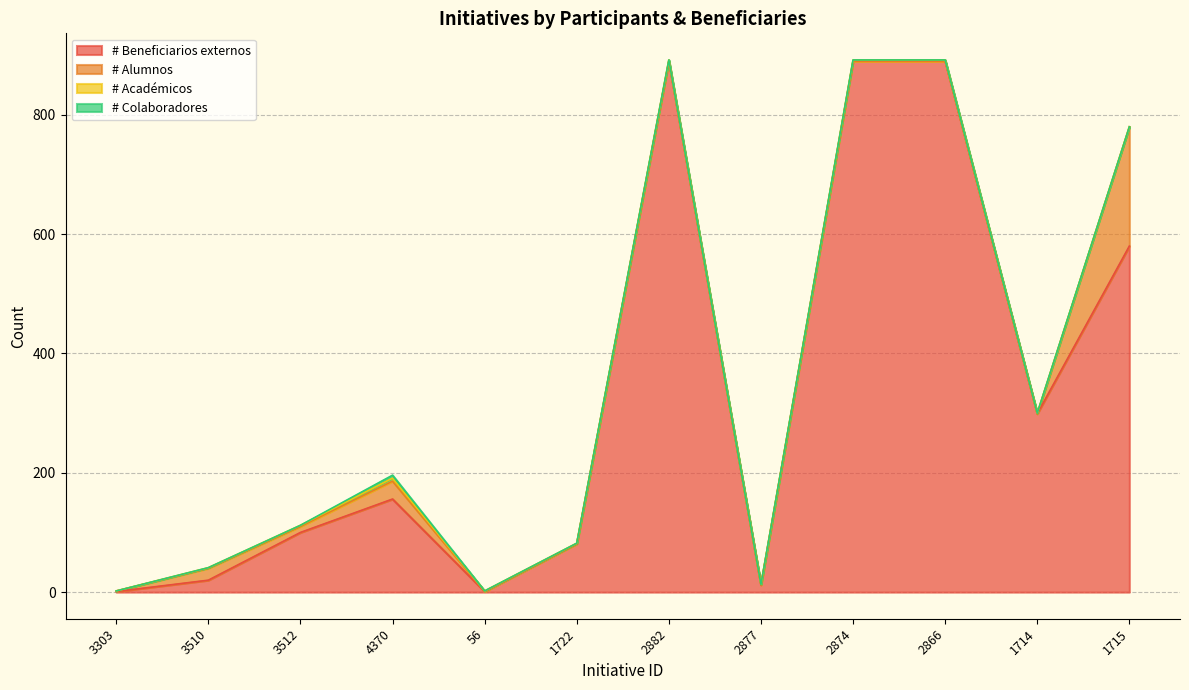

What is the value of the # Beneficiarios externos point at the 6th from the left?

81